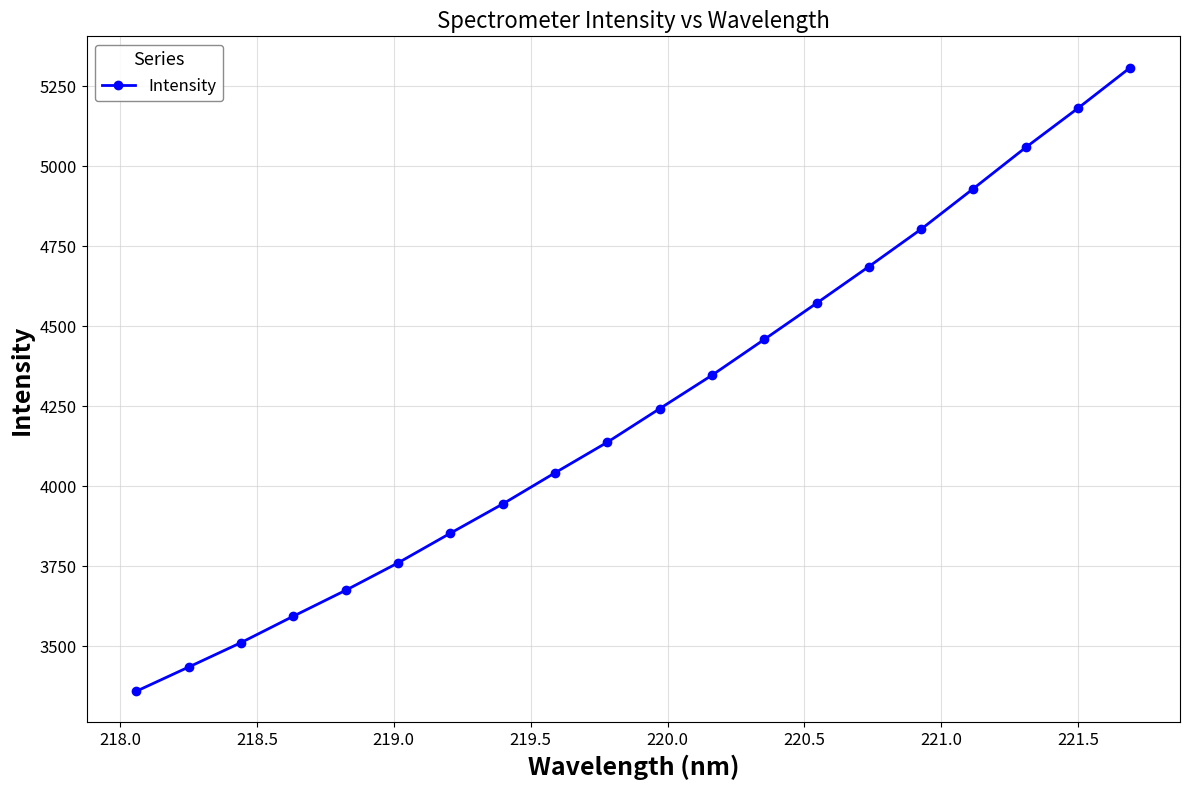

What is the maximum value shown in the chart?

5309.3